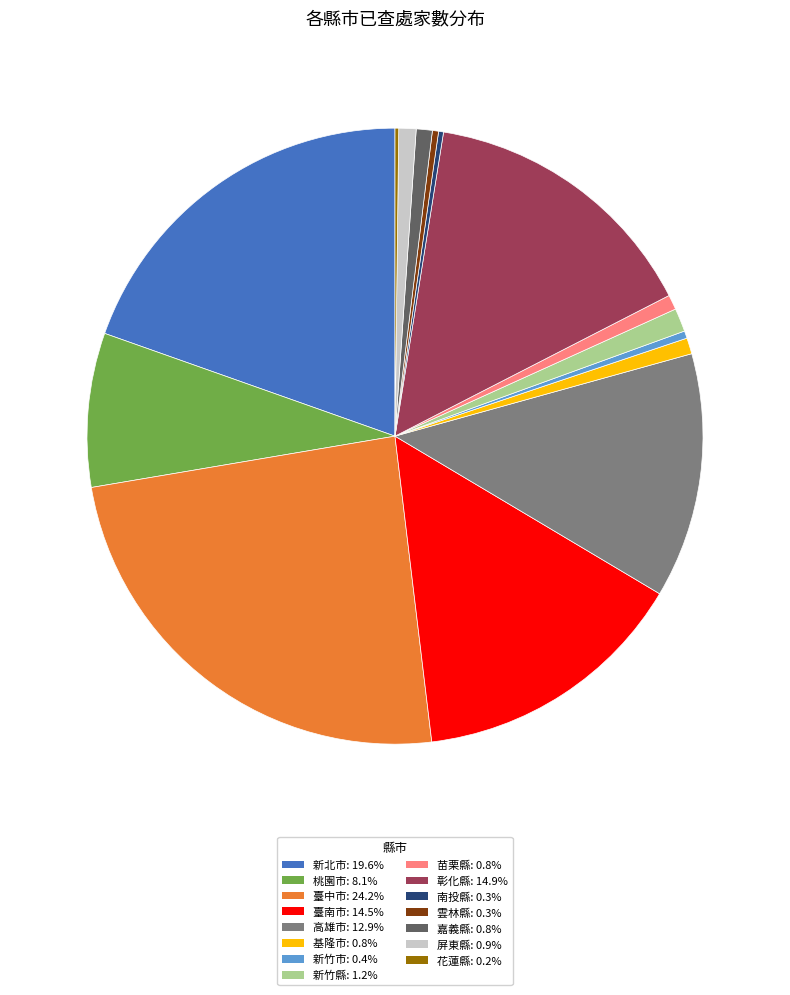

Is there a majority slice in this chart?

No